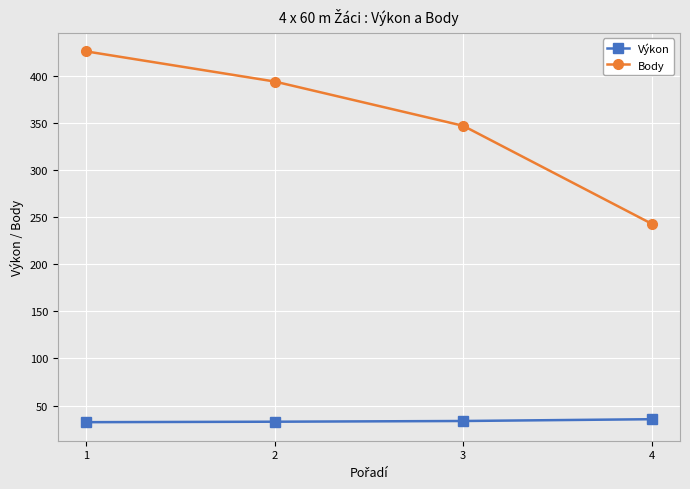

List the series in order of their peak value, highest first.

Body, Výkon